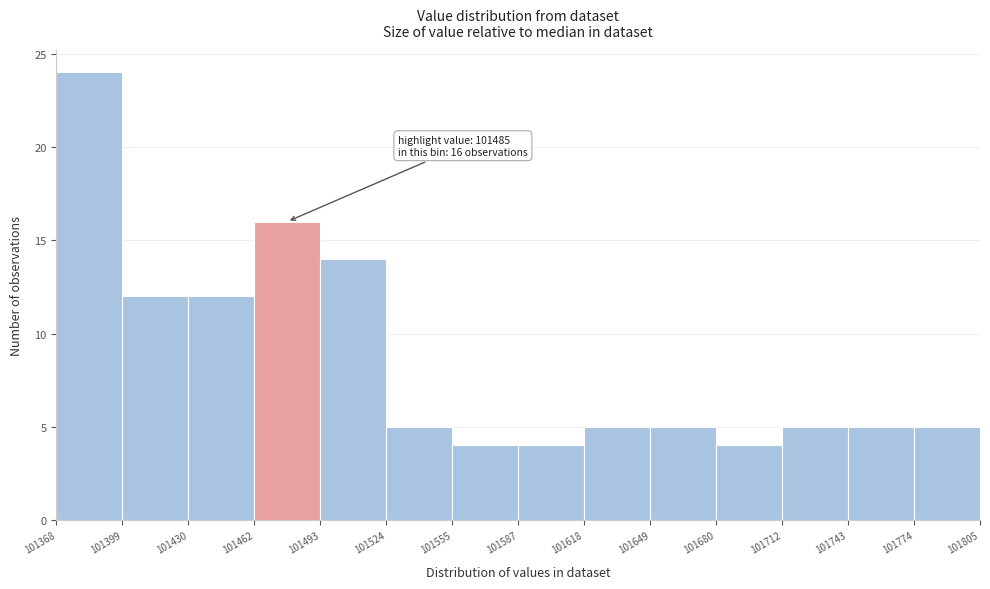

Over which range of the x-axis is the bar tallest?

101368 to 101399